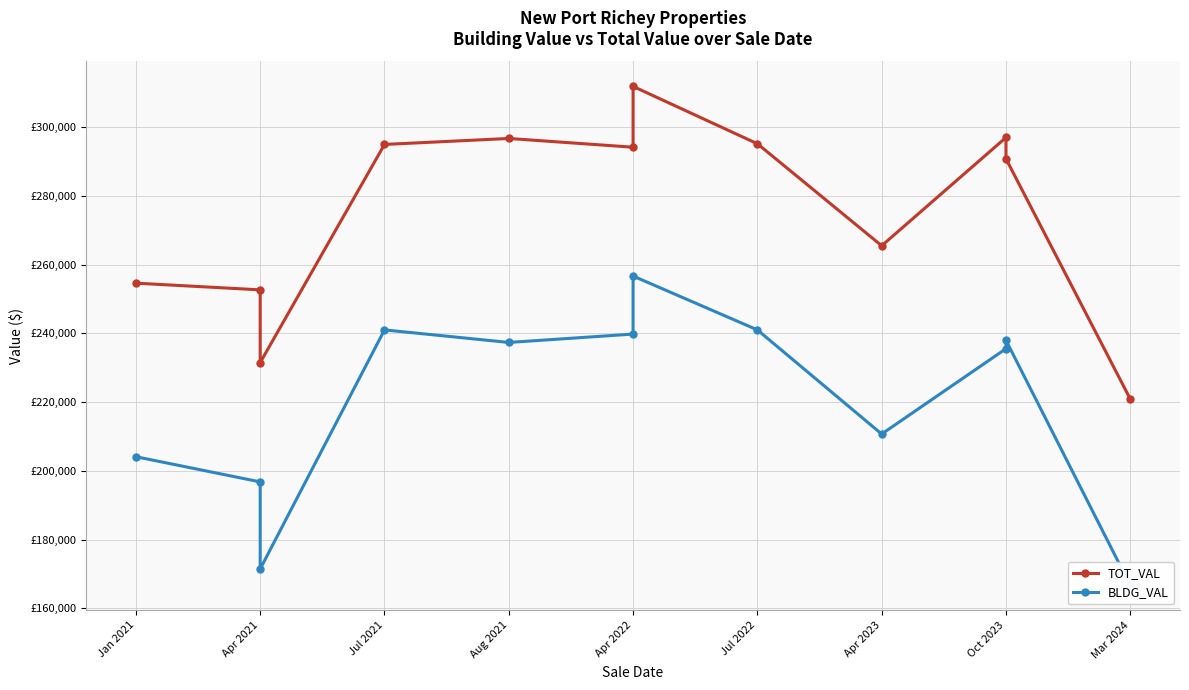

Is the value of BLDG_VAL at Apr 2021 greater than the value of TOT_VAL at Jul 2021?

No